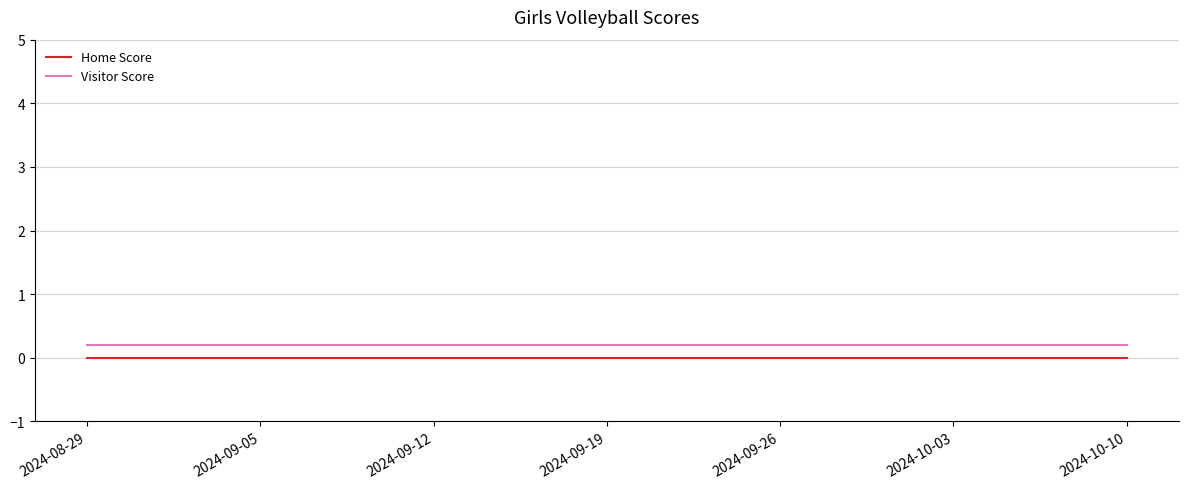

What is the value of the Visitor Score point at the 7th from the left?

0.2